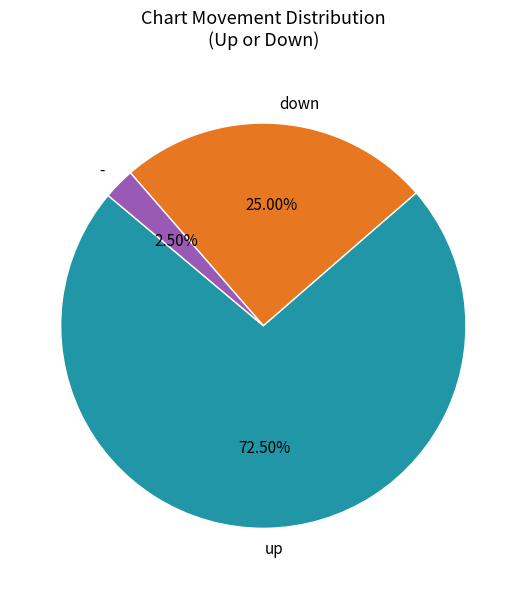

What is the smallest slice in the pie chart?

-